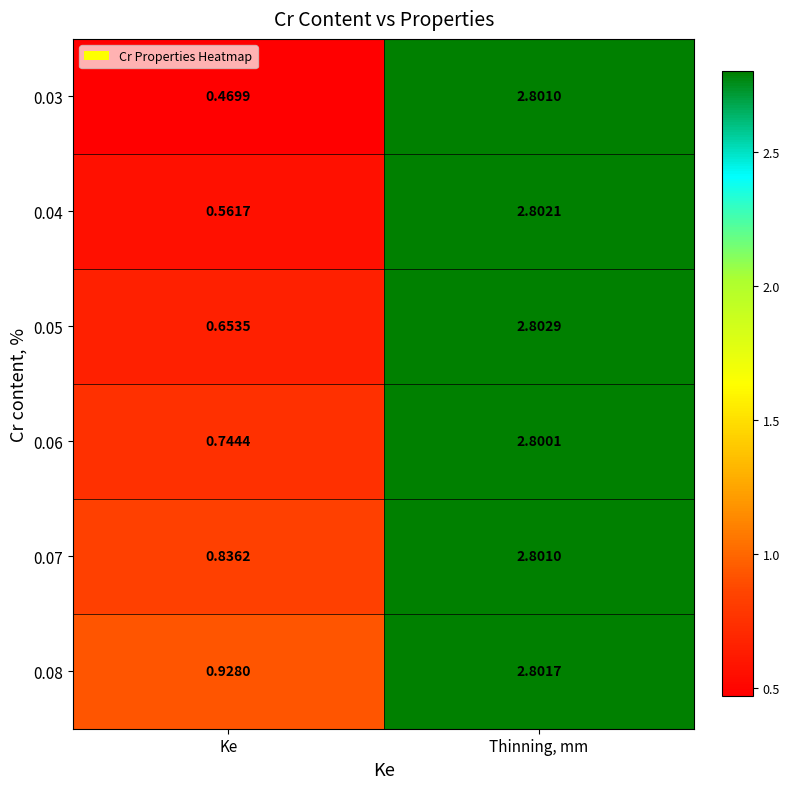

Count the number of categories in the chart.

2